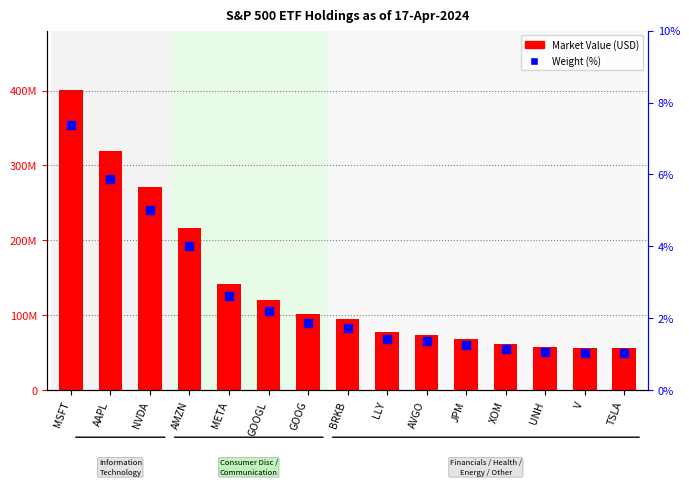

Is the value of Weight (%) at MSFT greater than the value of Market Value (USD) at GOOG?

No